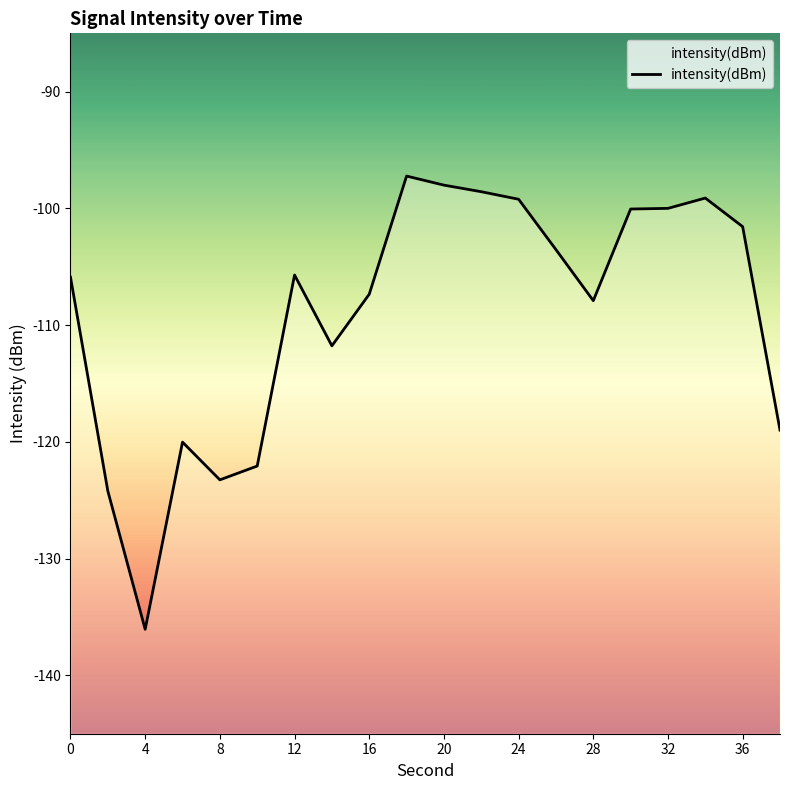

How many lines are shown in the chart?

1